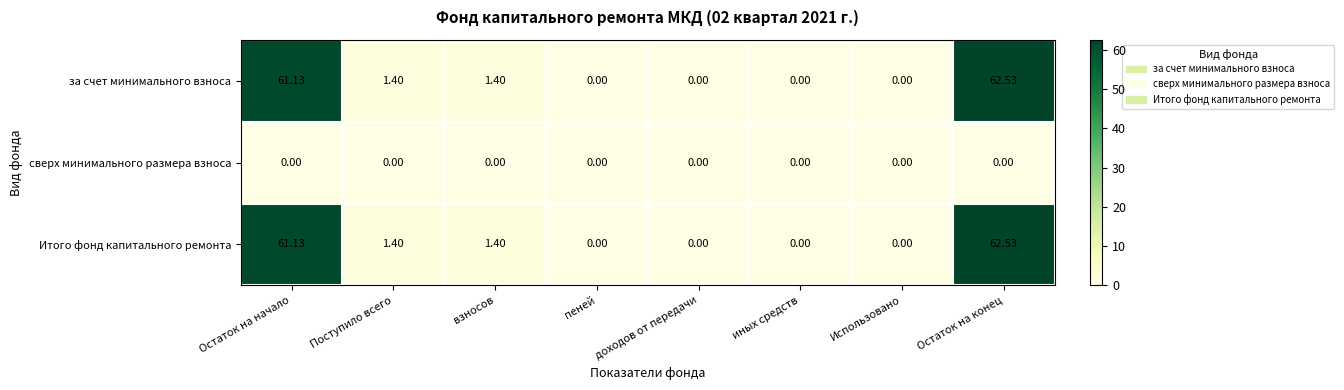

At how many categories does at least one series exceed 18?

2